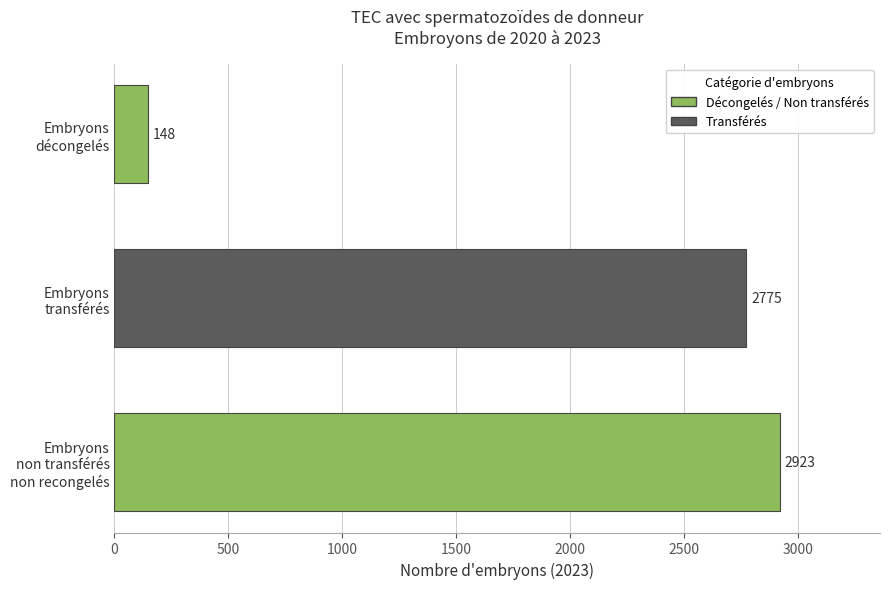

What is the minimum value shown in the chart?

148